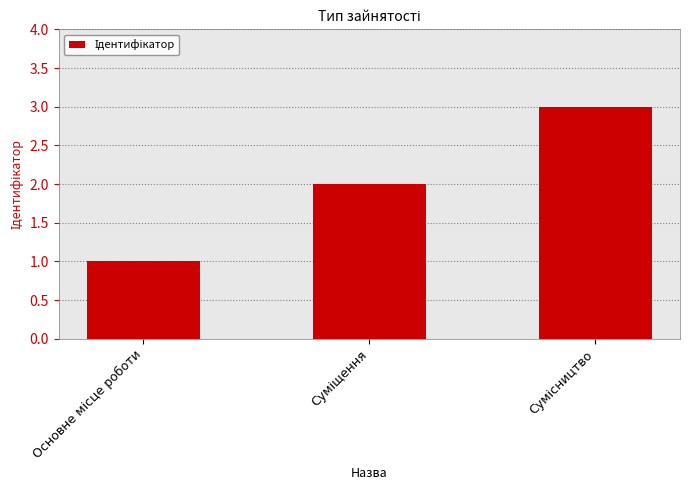

How many values are below 2?

1